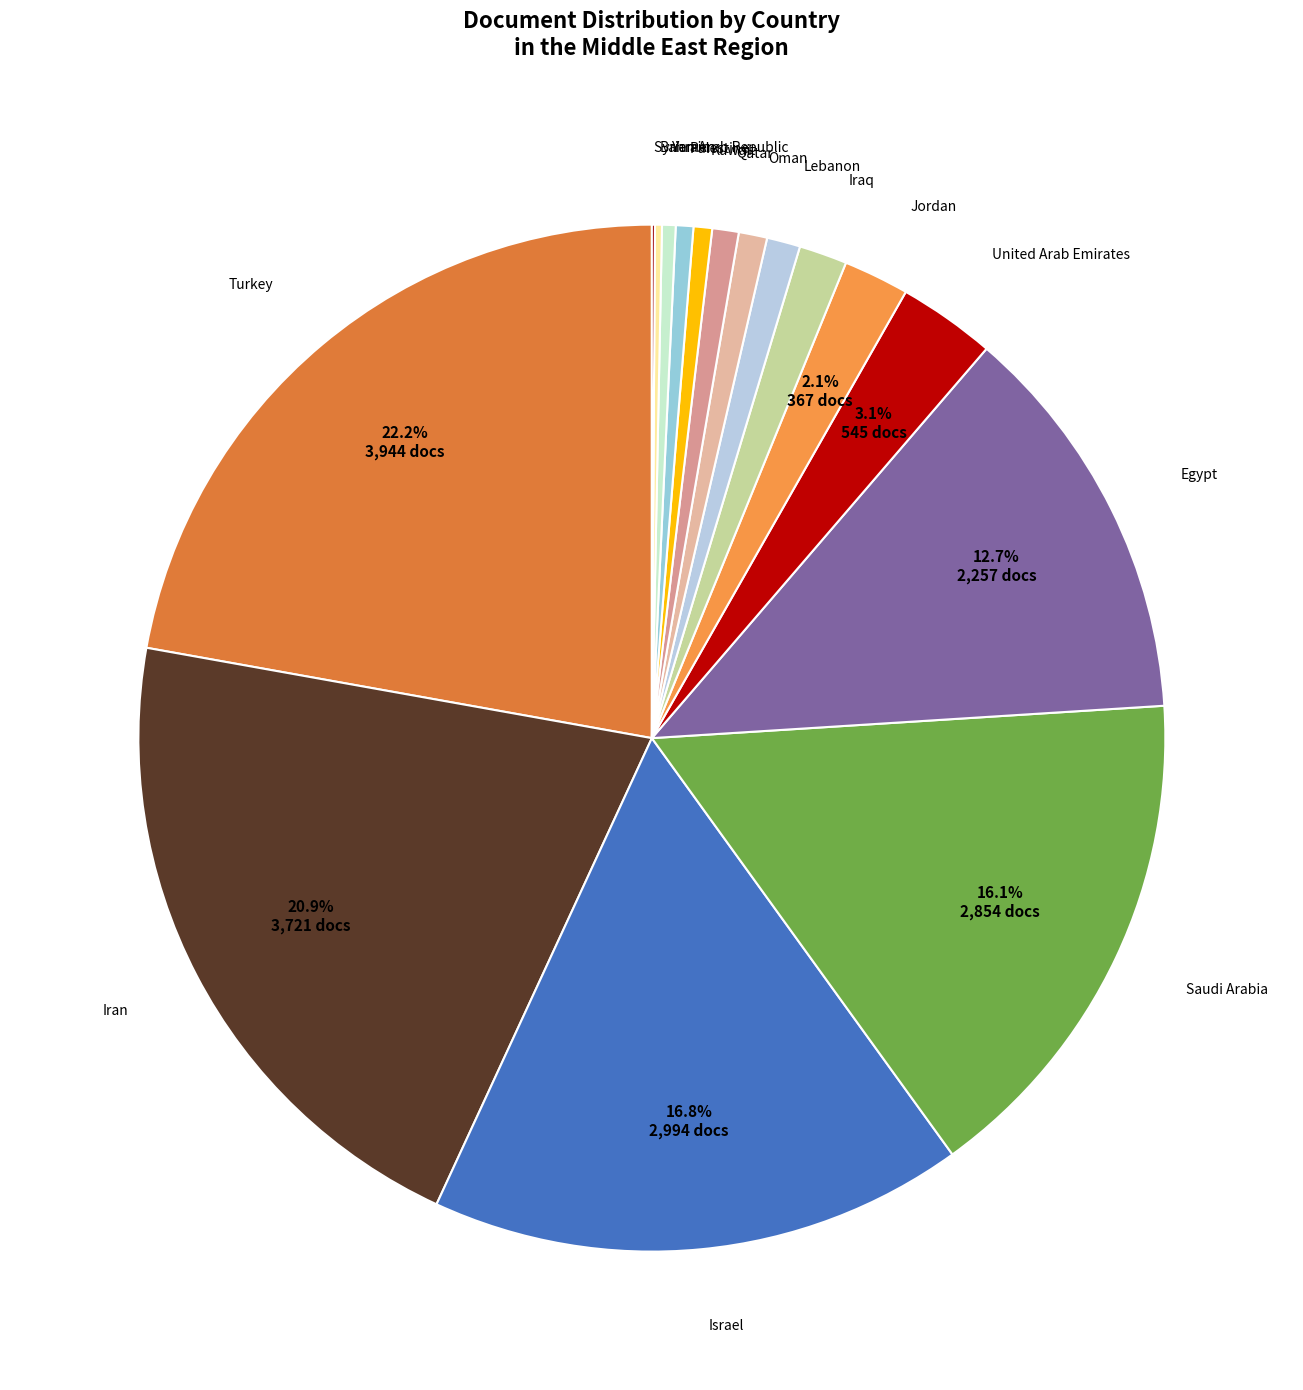

What is the largest slice in the pie chart?

Turkey